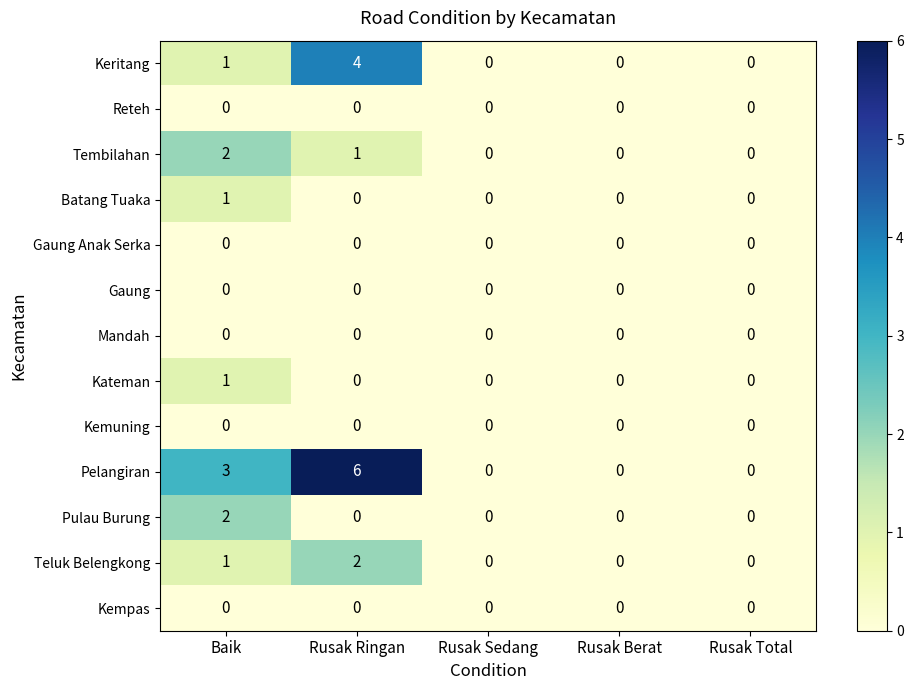

The Reteh series shows 0 at Rusak Ringan. True or false?

True